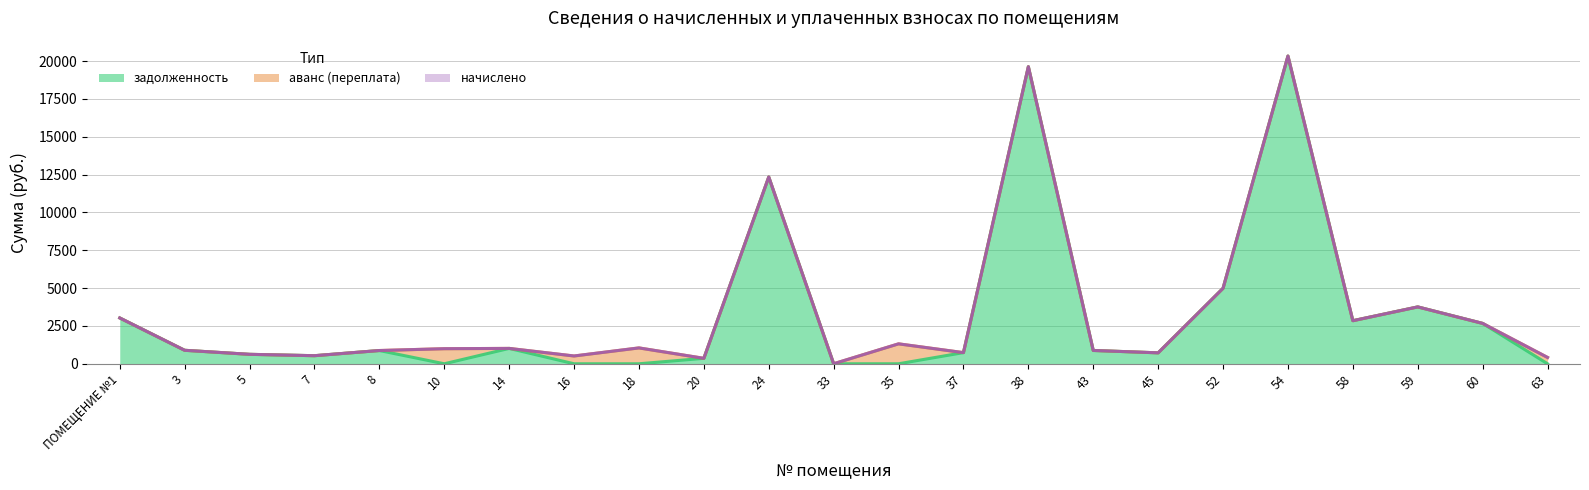

Between 16 and 38, which is larger?

38